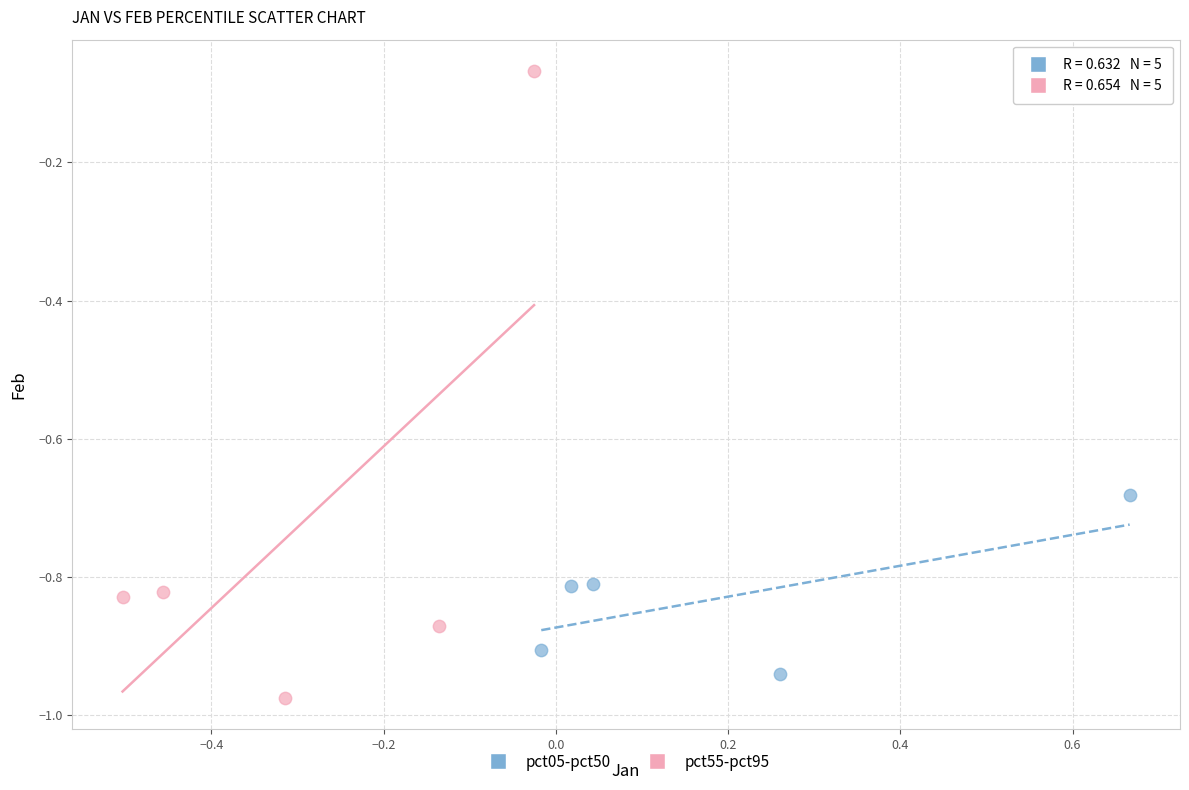

Which series contains the highest Y value?

pct55-pct95